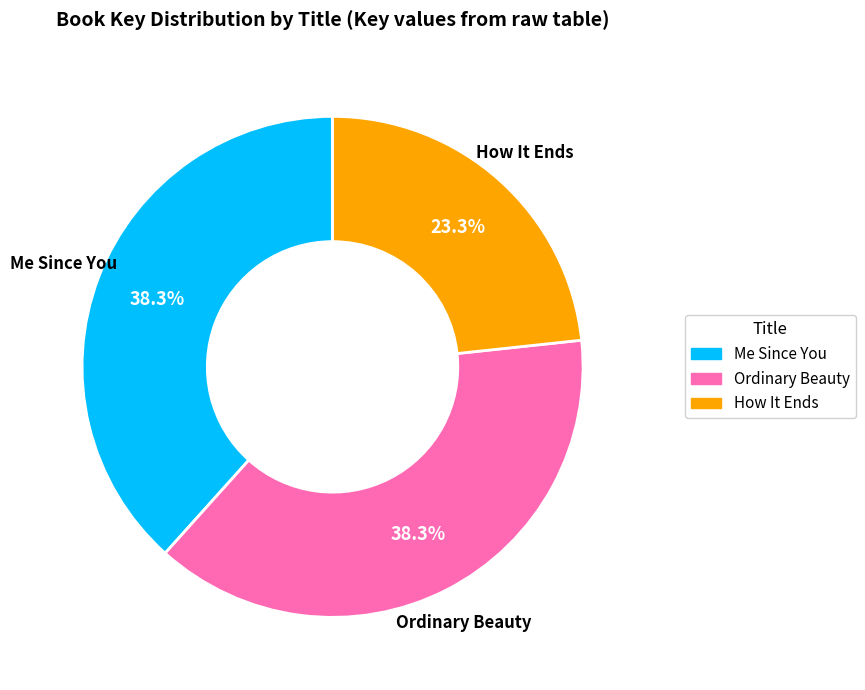

Count the number of slices in the pie.

3